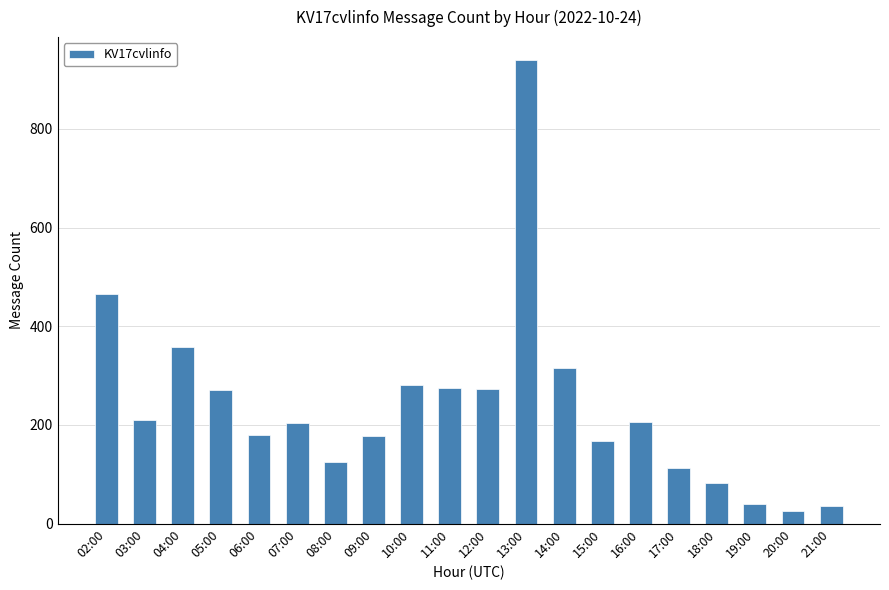

The value at 08:00 is 124. True or false?

True